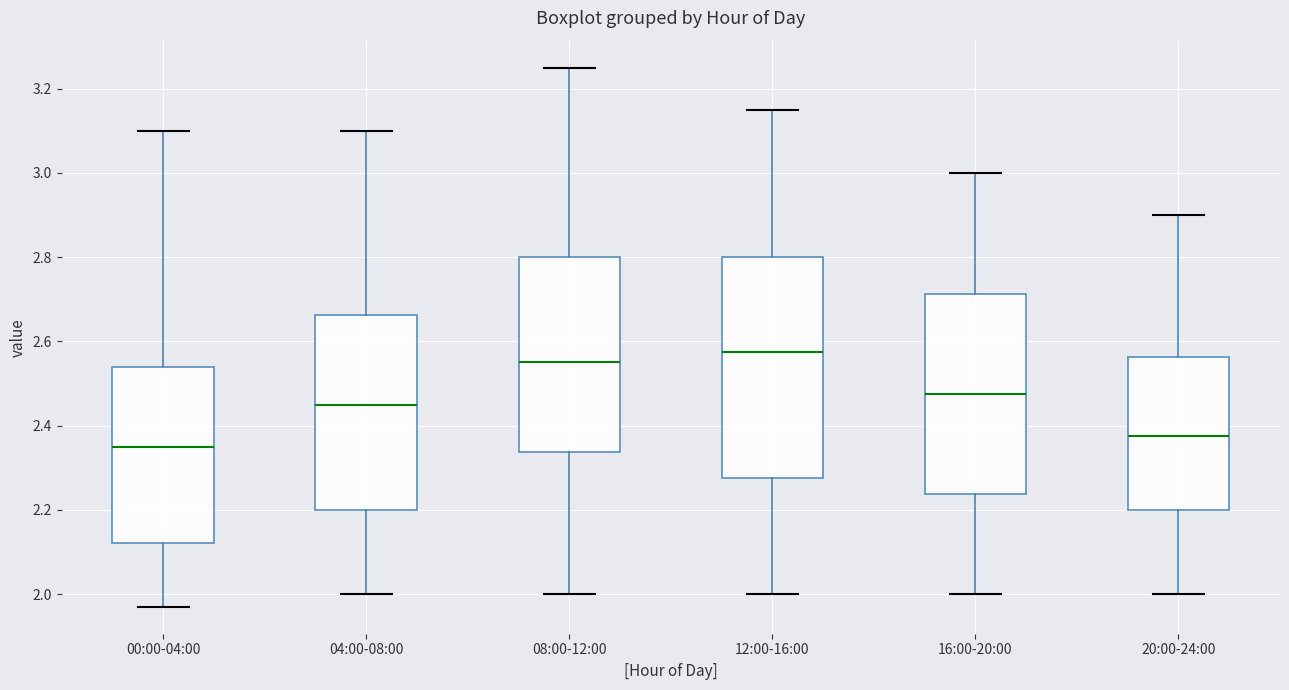

Which box has the highest median line?

12:00-16:00